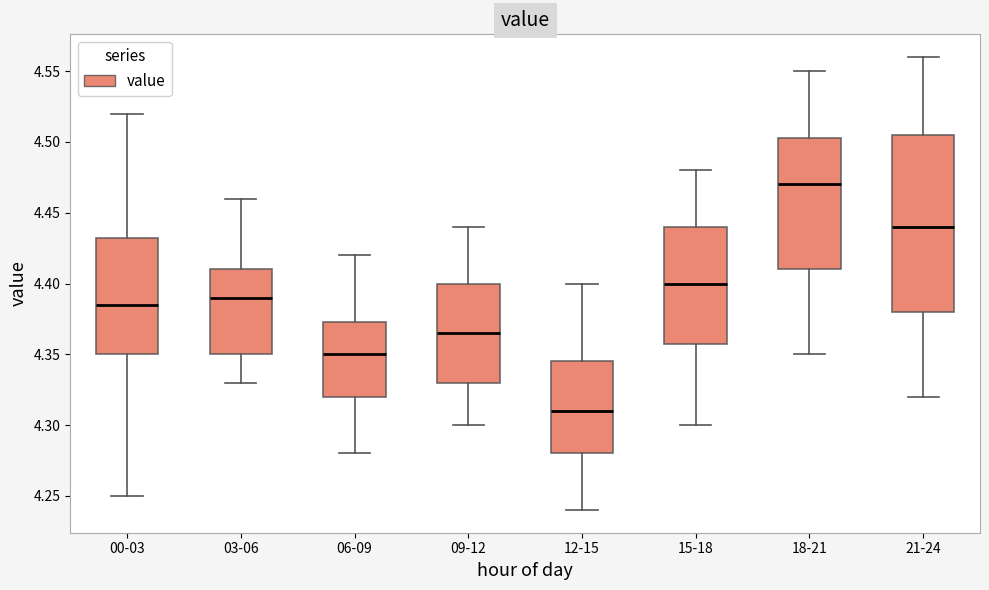

Which box's median line is the lowest?

12-15